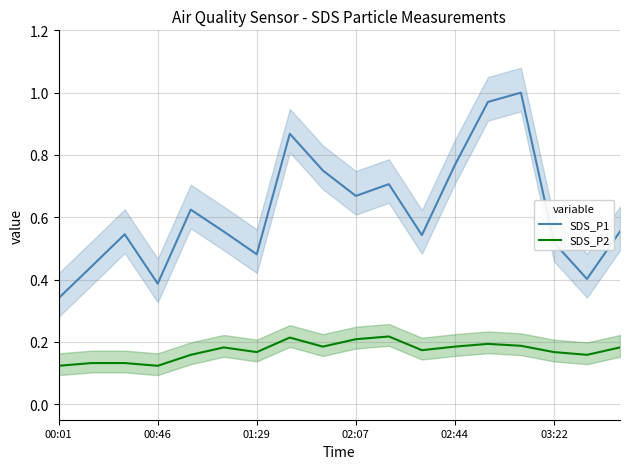

What is the maximum value shown in the chart?

1.0